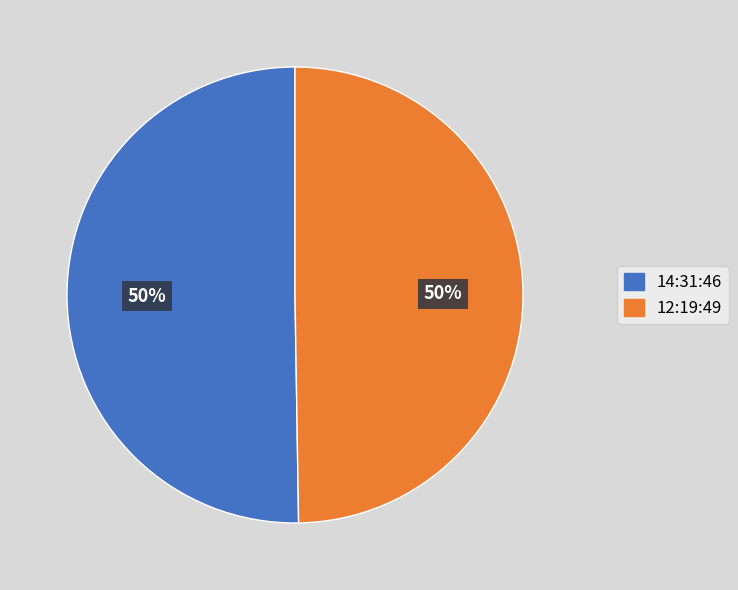

To the nearest percent, what is the average slice percentage?

50%